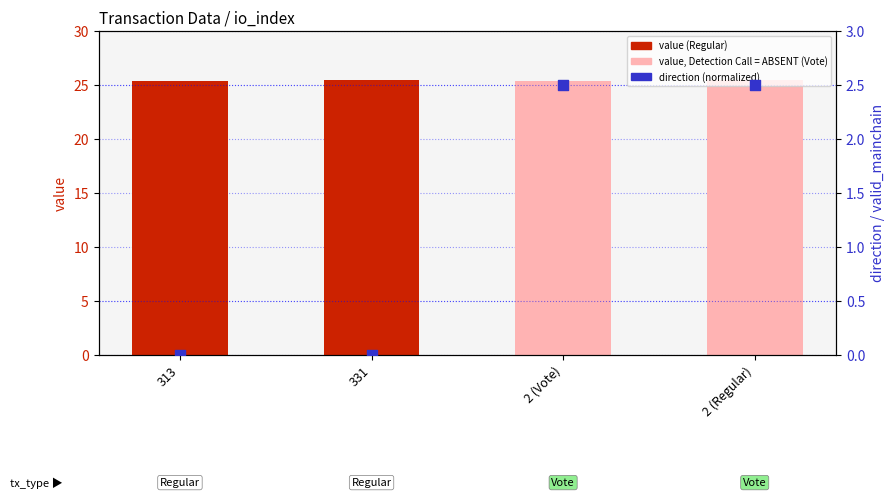

Which series reaches the minimum Y coordinate?

direction (normalized)